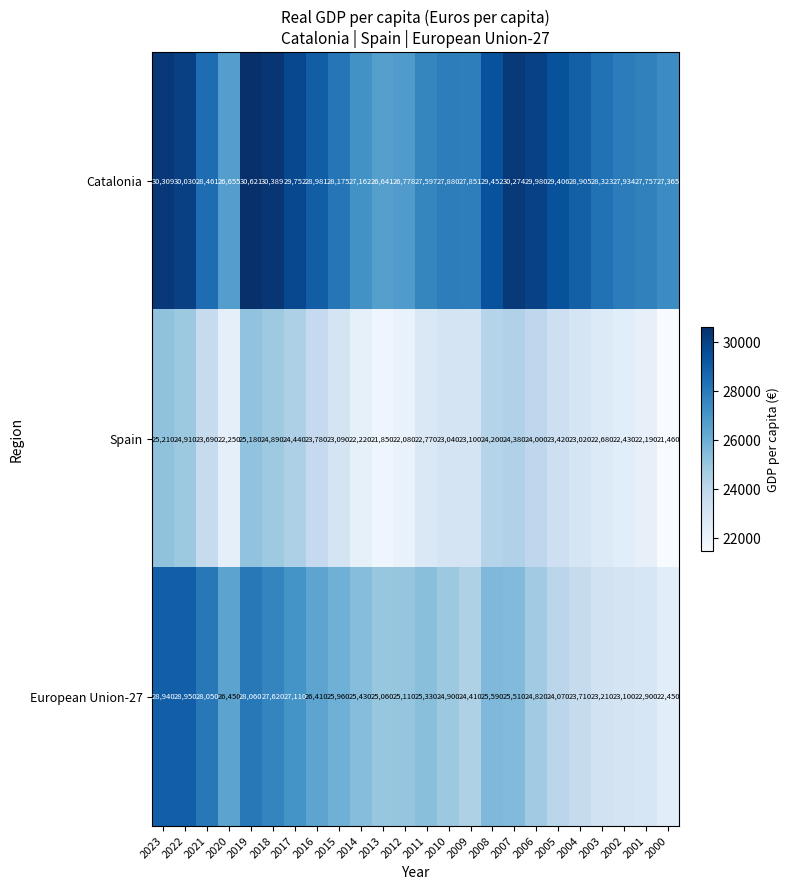

At how many categories does at least one series exceed 24230?

24